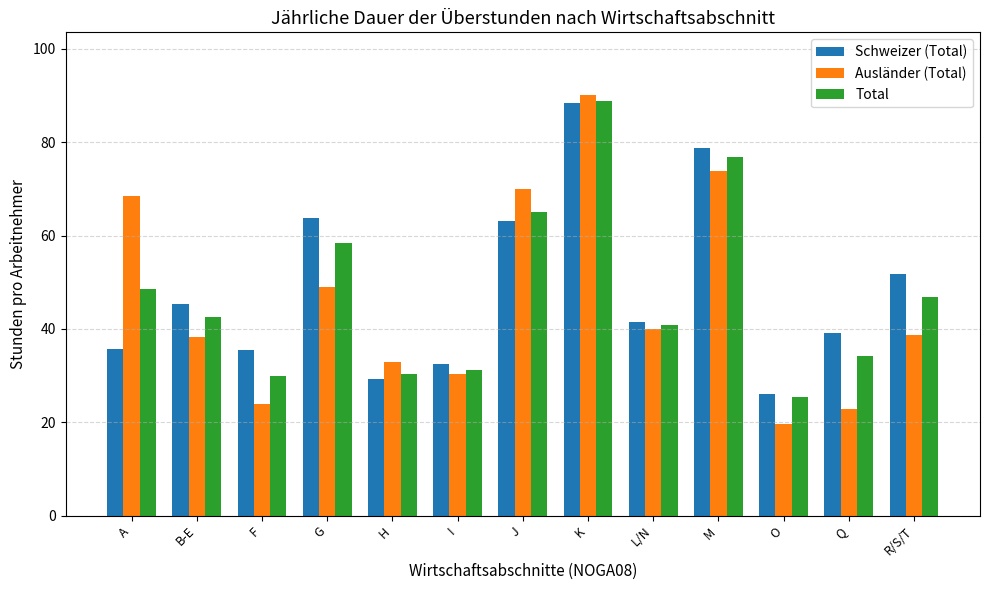

Which series changed the most between F and G?

Total